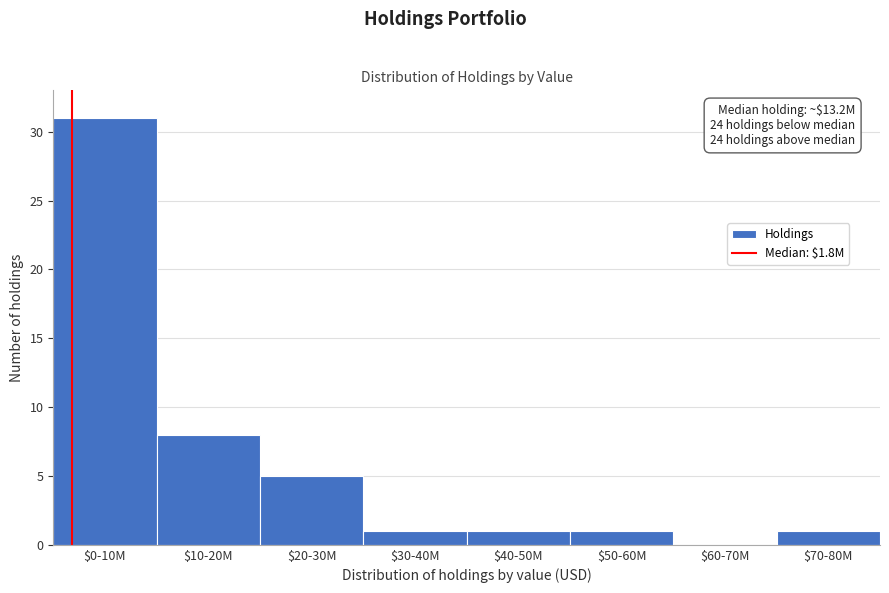

Is it true that the value at $40-50M is 0?

False